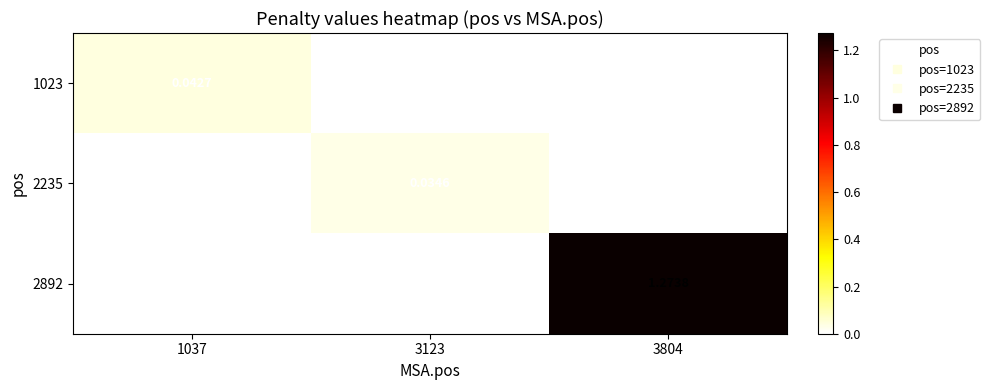

Rank the series at 3804 from lowest to highest value.

1023, 2235, 2892